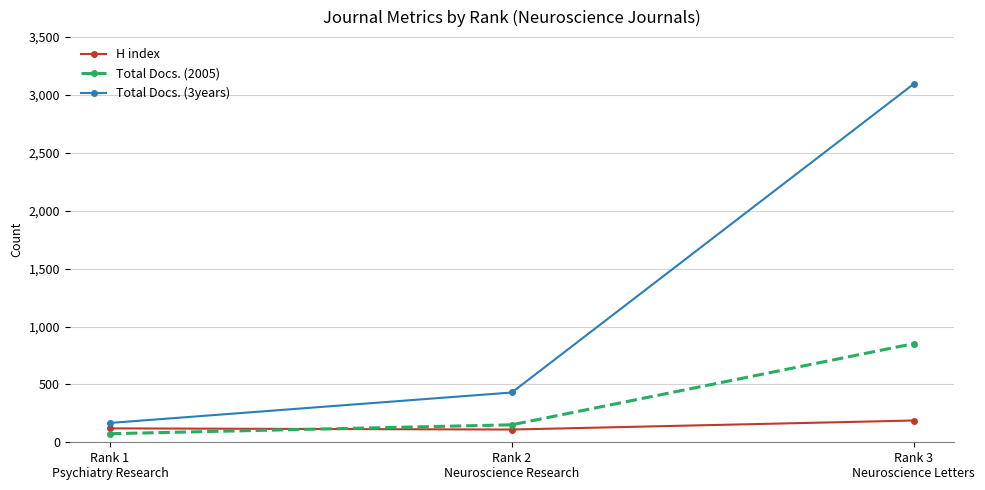

At which category does the chart reach its minimum across all series?

Rank 1
Psychiatry Research